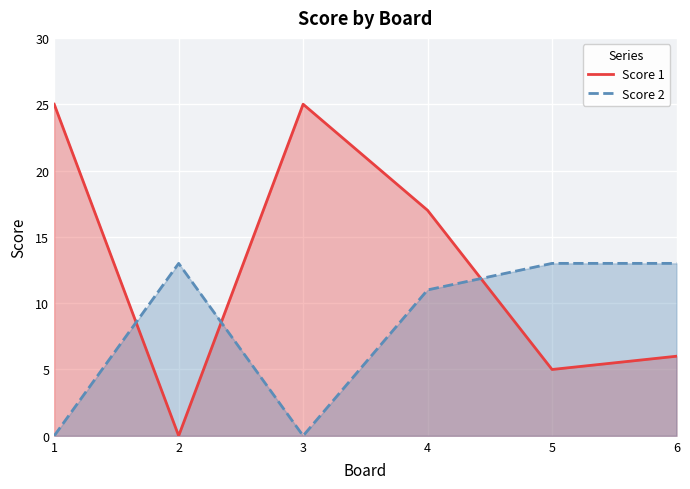

Does the chart display data point markers on the line(s)?

No